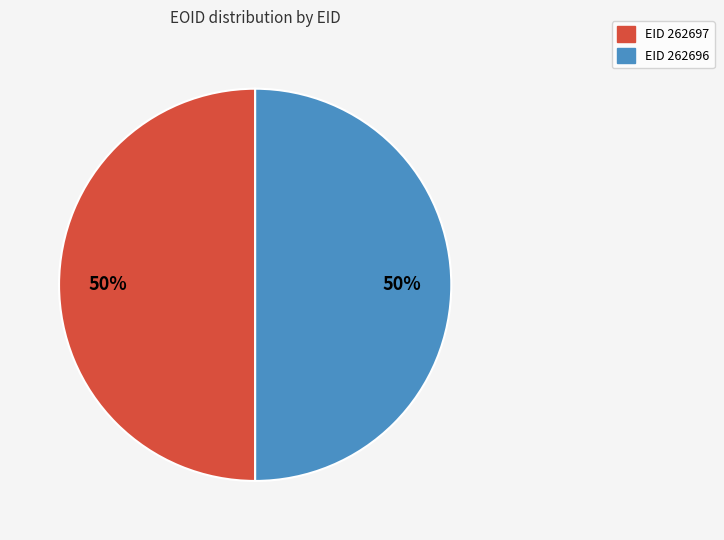

To the nearest percent, what is the combined percentage of EID 262697 and EID 262696?

100%